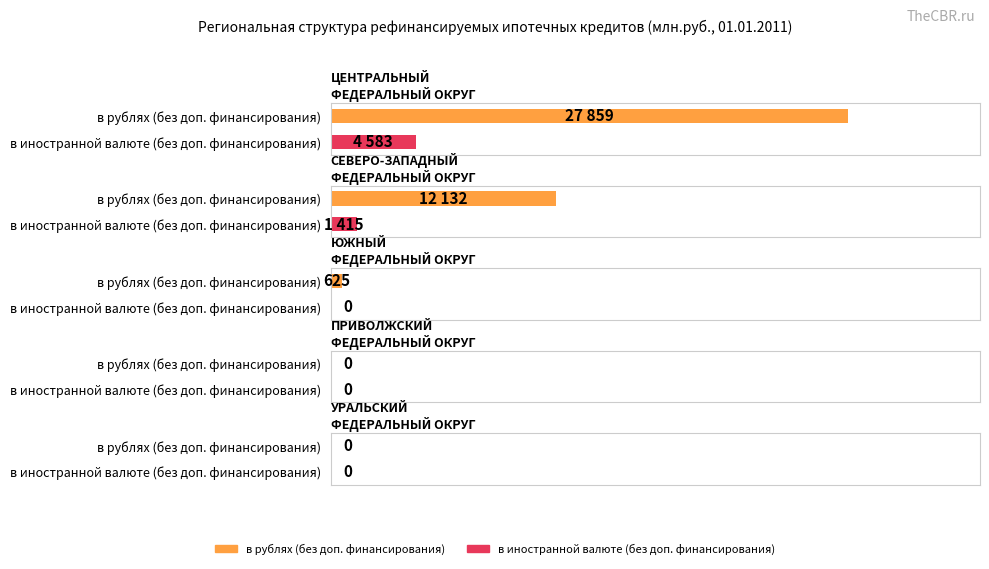

At which category is the sum across all series the highest?

ЦЕНТРАЛЬНЫЙ
ФЕДЕРАЛЬНЫЙ ОКРУГ